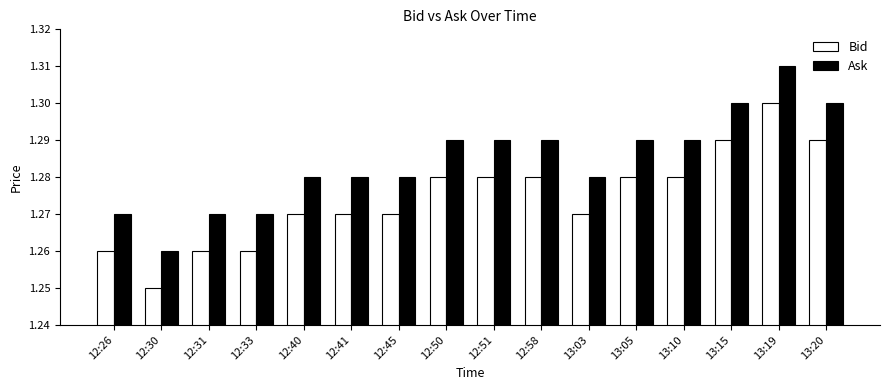

At which category is the sum across all series the highest?

13:19